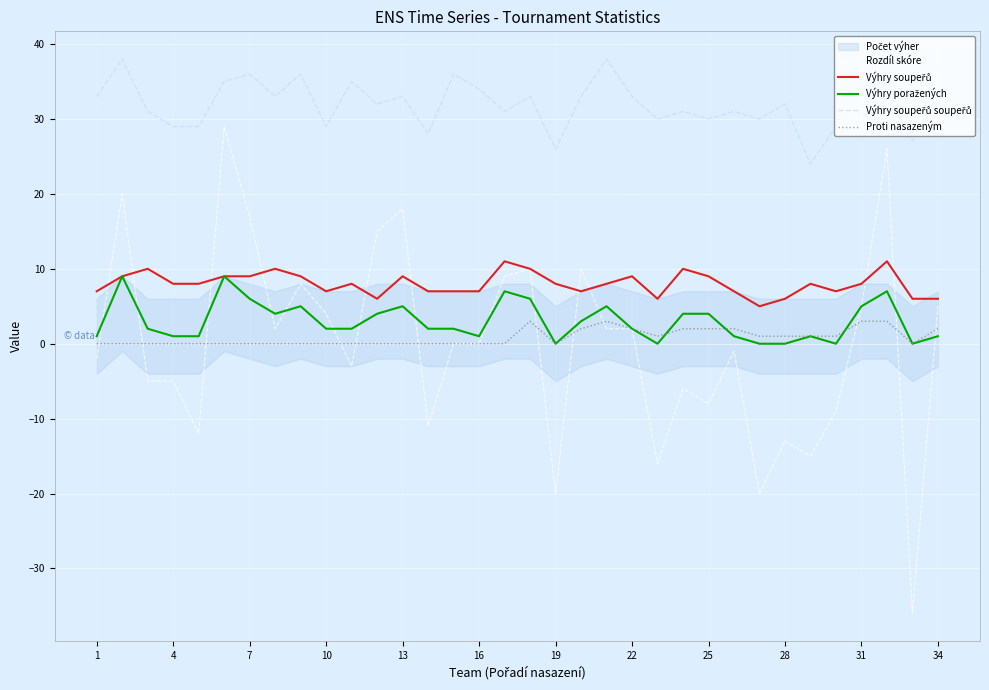

How many lines are shown in the chart?

5